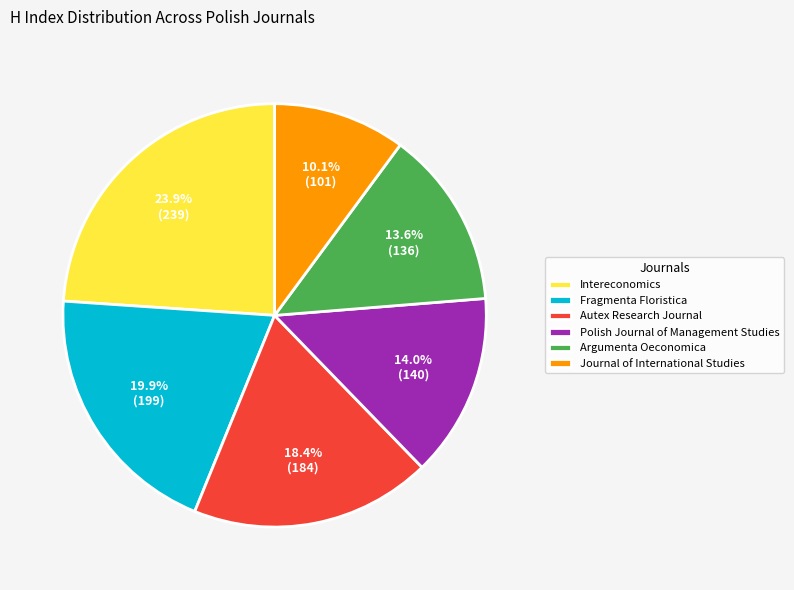

To the nearest percent, what portion does Autex Research Journal represent?

18%